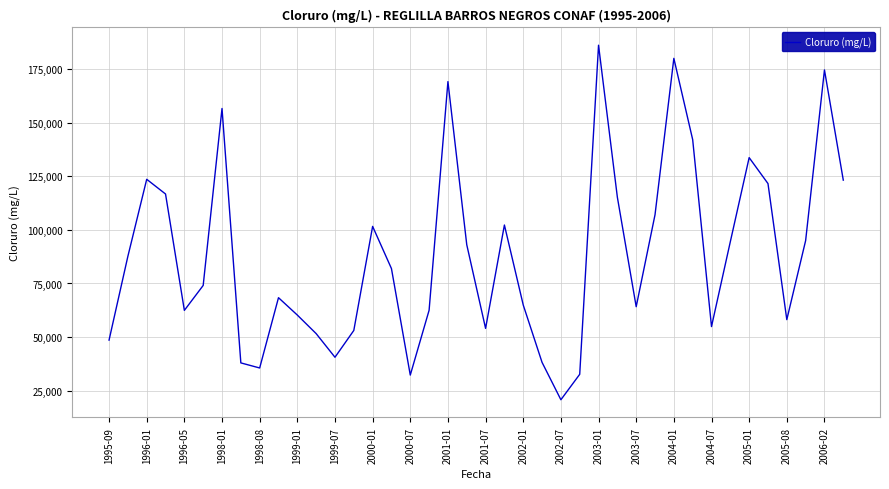

What is the maximum value shown in the chart?

186128.0